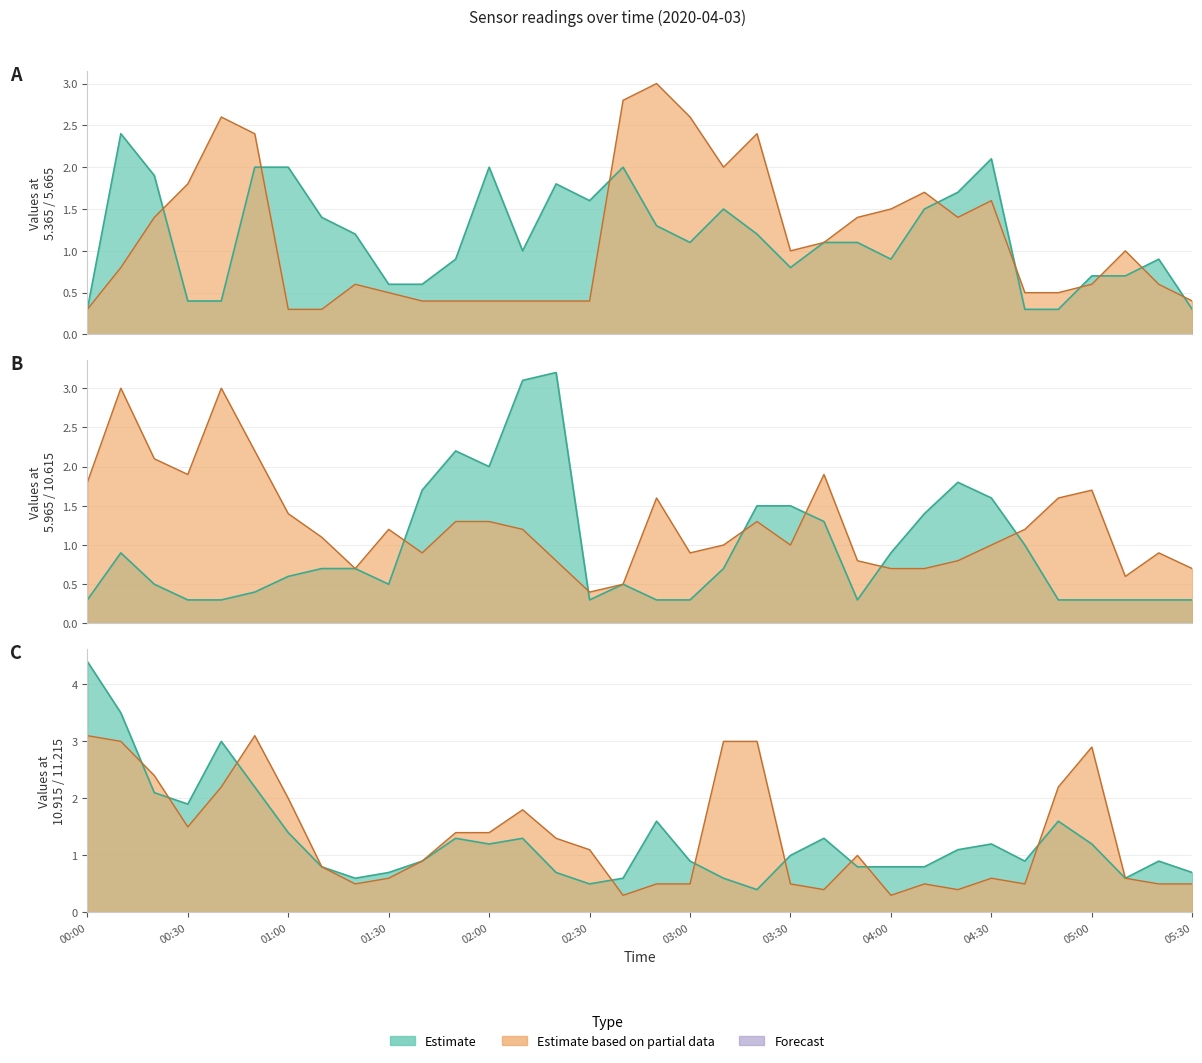

Does the chart display data point markers on the line(s)?

No